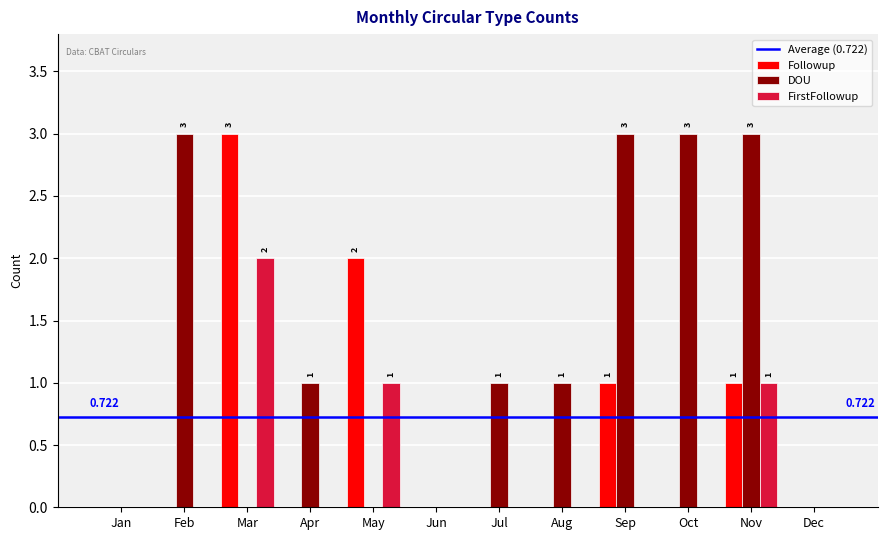

At which label does DOU first exceed 1?

Feb